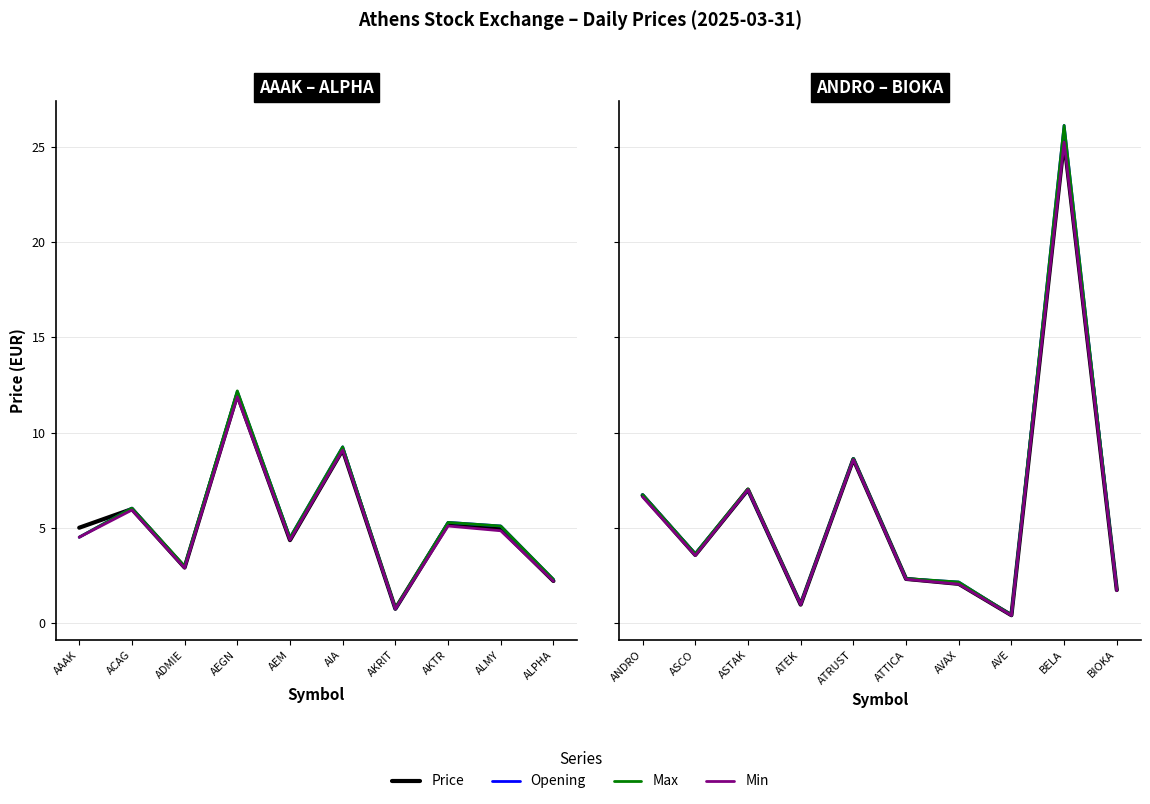

True or false: Price and Max cross at least once.

False